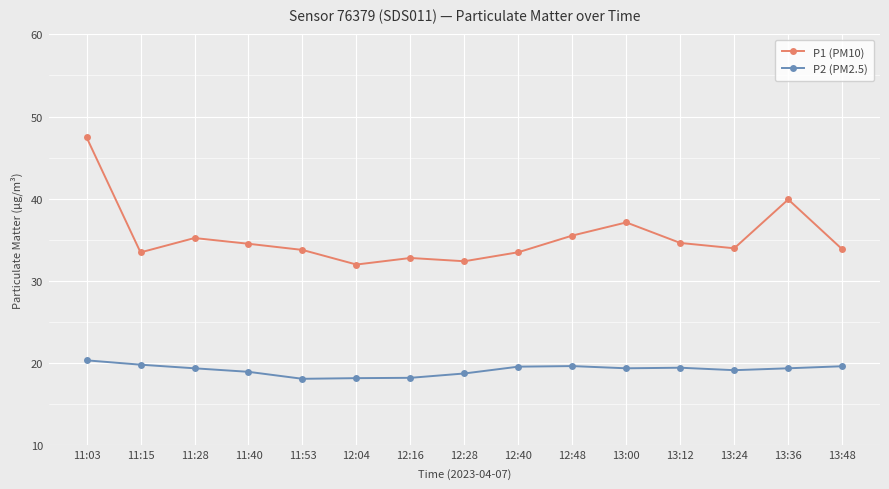

How many lines are shown in the chart?

2